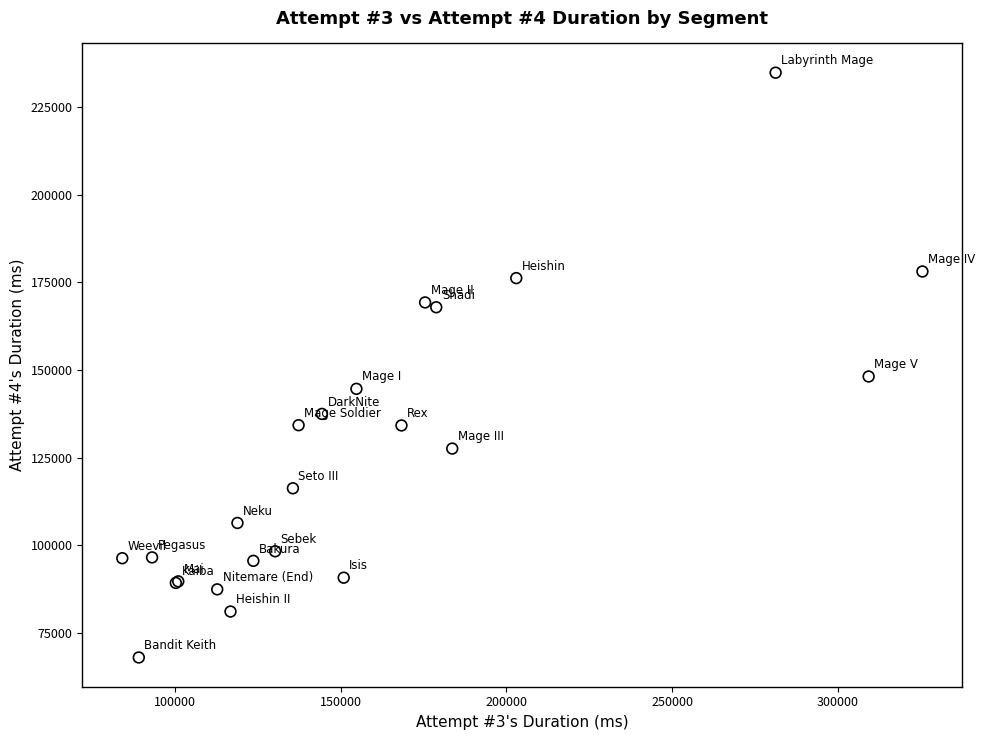

What Y value in the scatter plot is closest to 151408?

148157